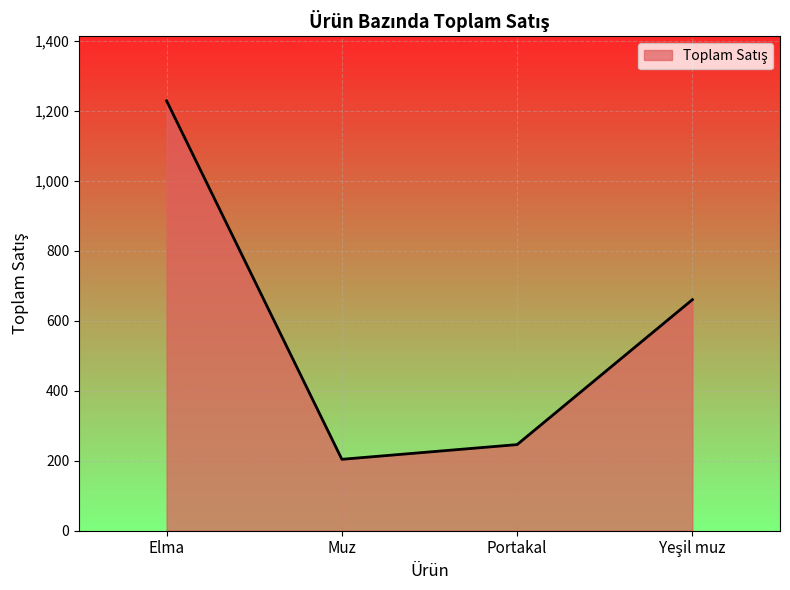

True or false: there are more than 1 points higher than both neighbors.

False